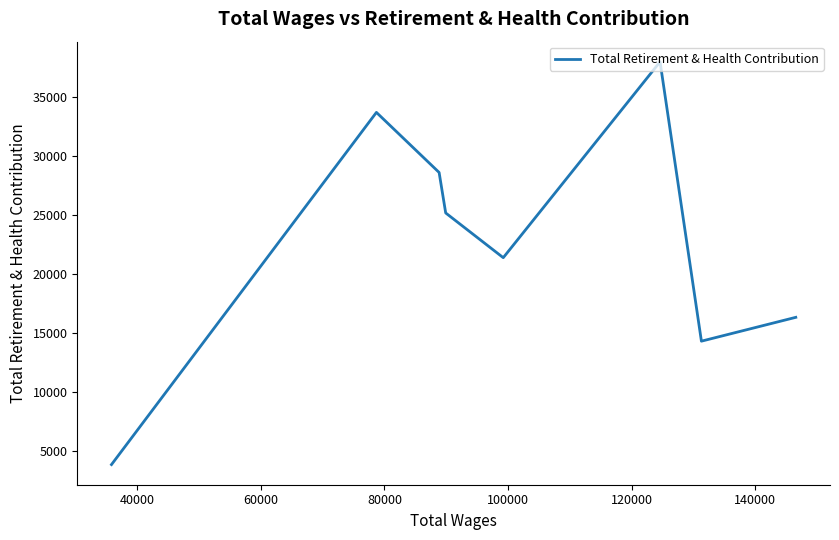

How many points are lower than both their immediate neighbors (excluding endpoints)?

2